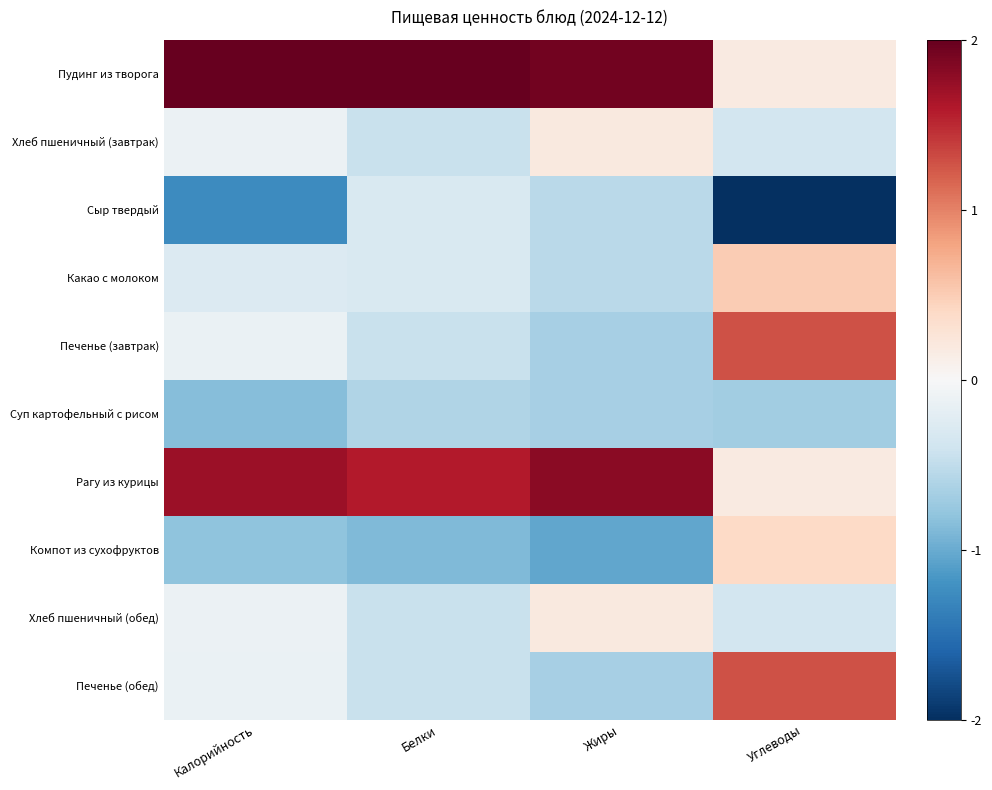

Between Калорийность and Углеводы, which series saw the biggest shift?

Пудинг из творога